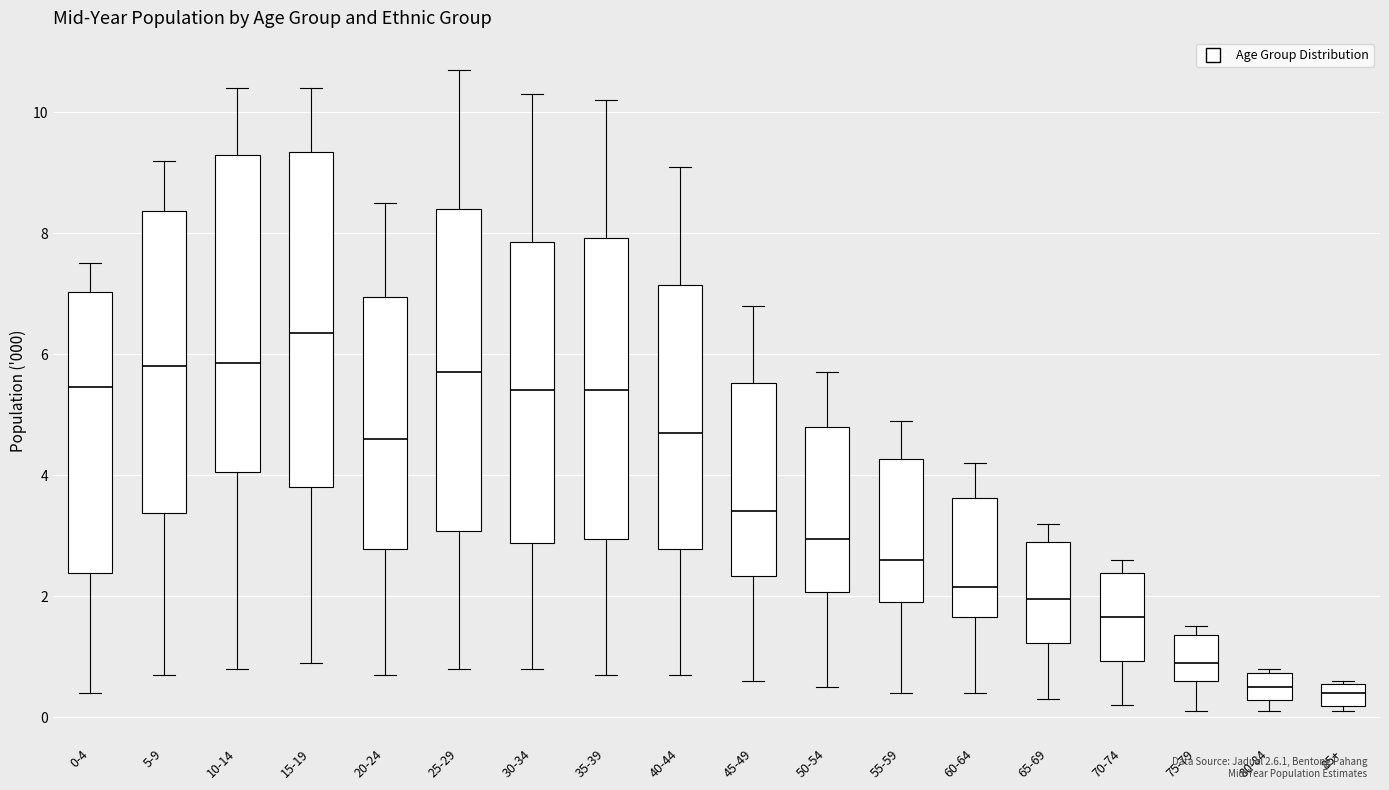

Where does the lower whisker of the box for 20-24 end on the y-axis? The values are not printed on the chart, so give them approximately, as read against the axis.

0.8